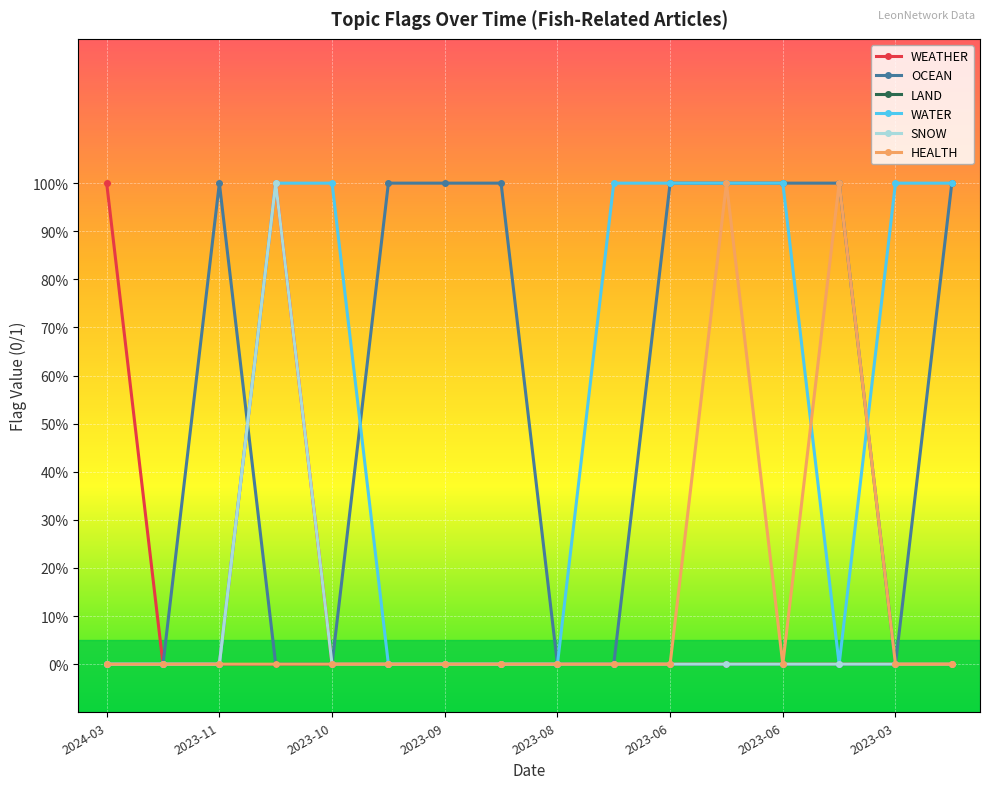

Which series has the largest range (max minus min)?

WEATHER